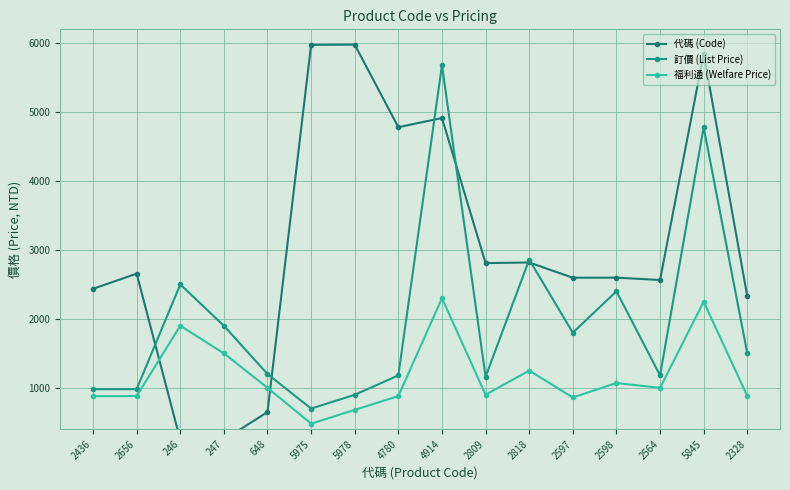

Which category has the highest value in the 代碼 (Code) series?

5978